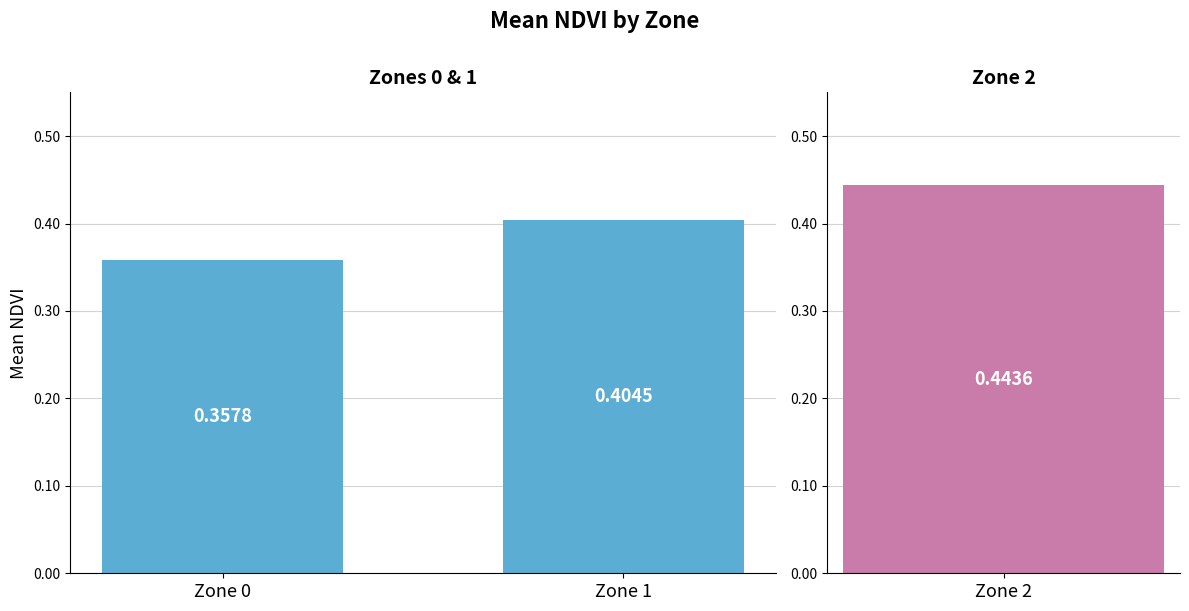

Is it true that the value at Zone 0 is 0.2?

False